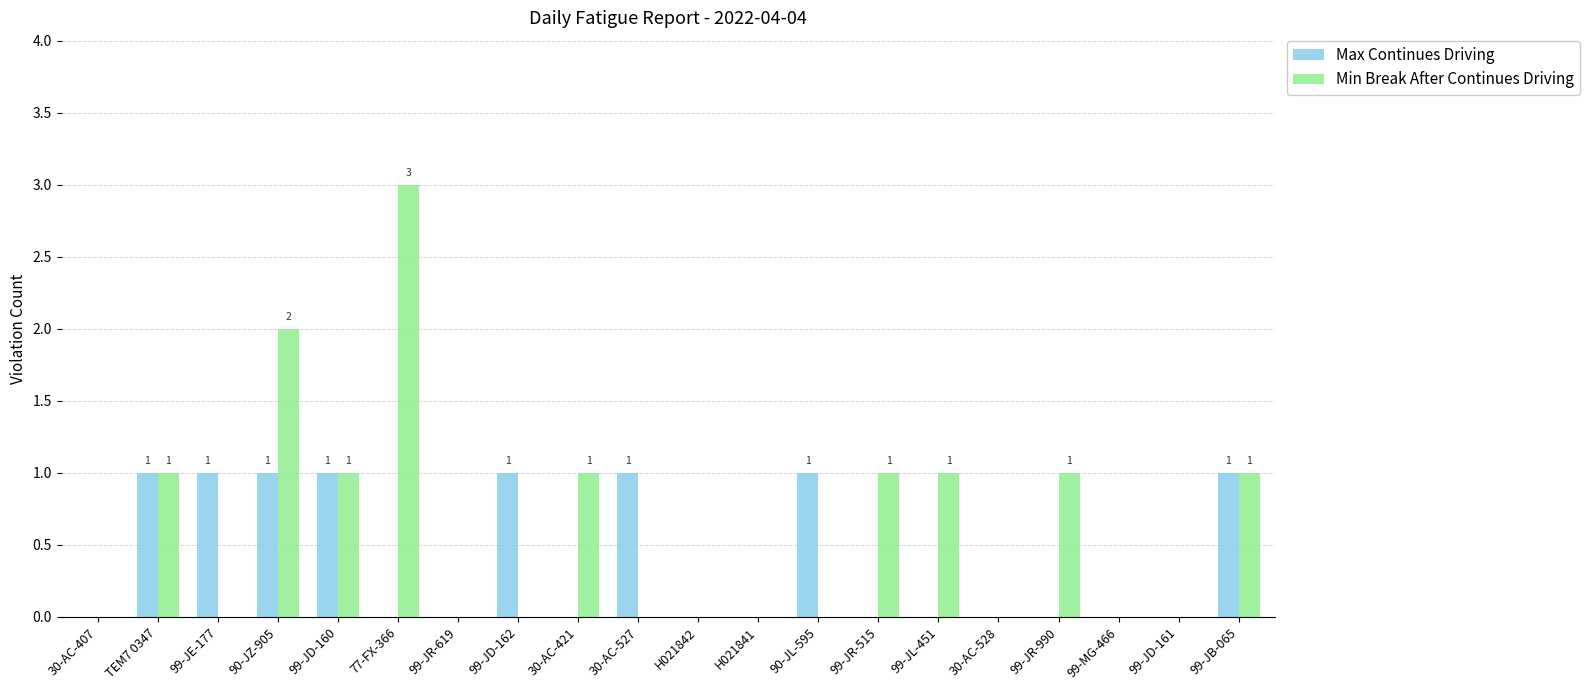

The value of Max Continues Driving at 99-JB-065 is 1. True or false?

True